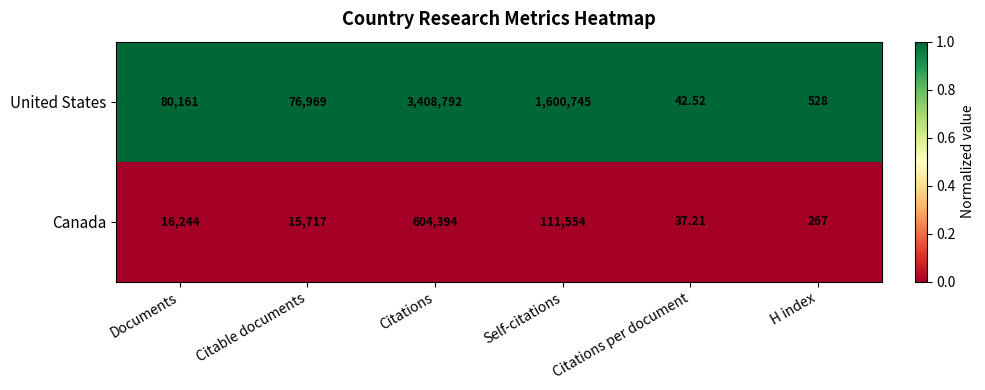

Rank the series by their average value, from highest to lowest.

United States, Canada